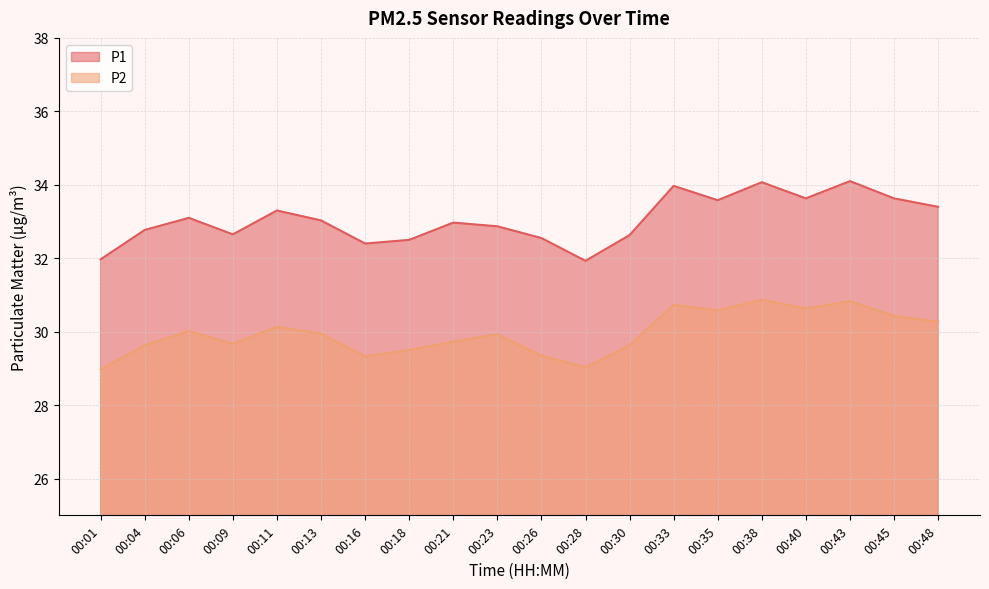

Which series has the largest range (max minus min)?

P1